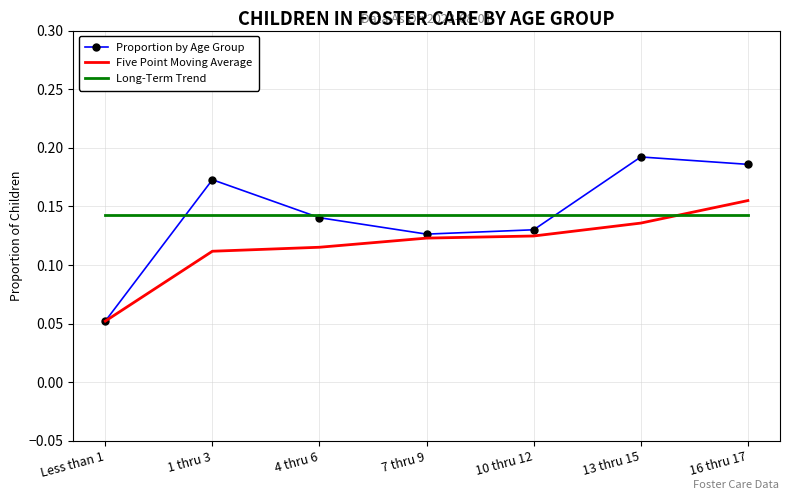

Which category has the lowest value across all series?

Less than 1